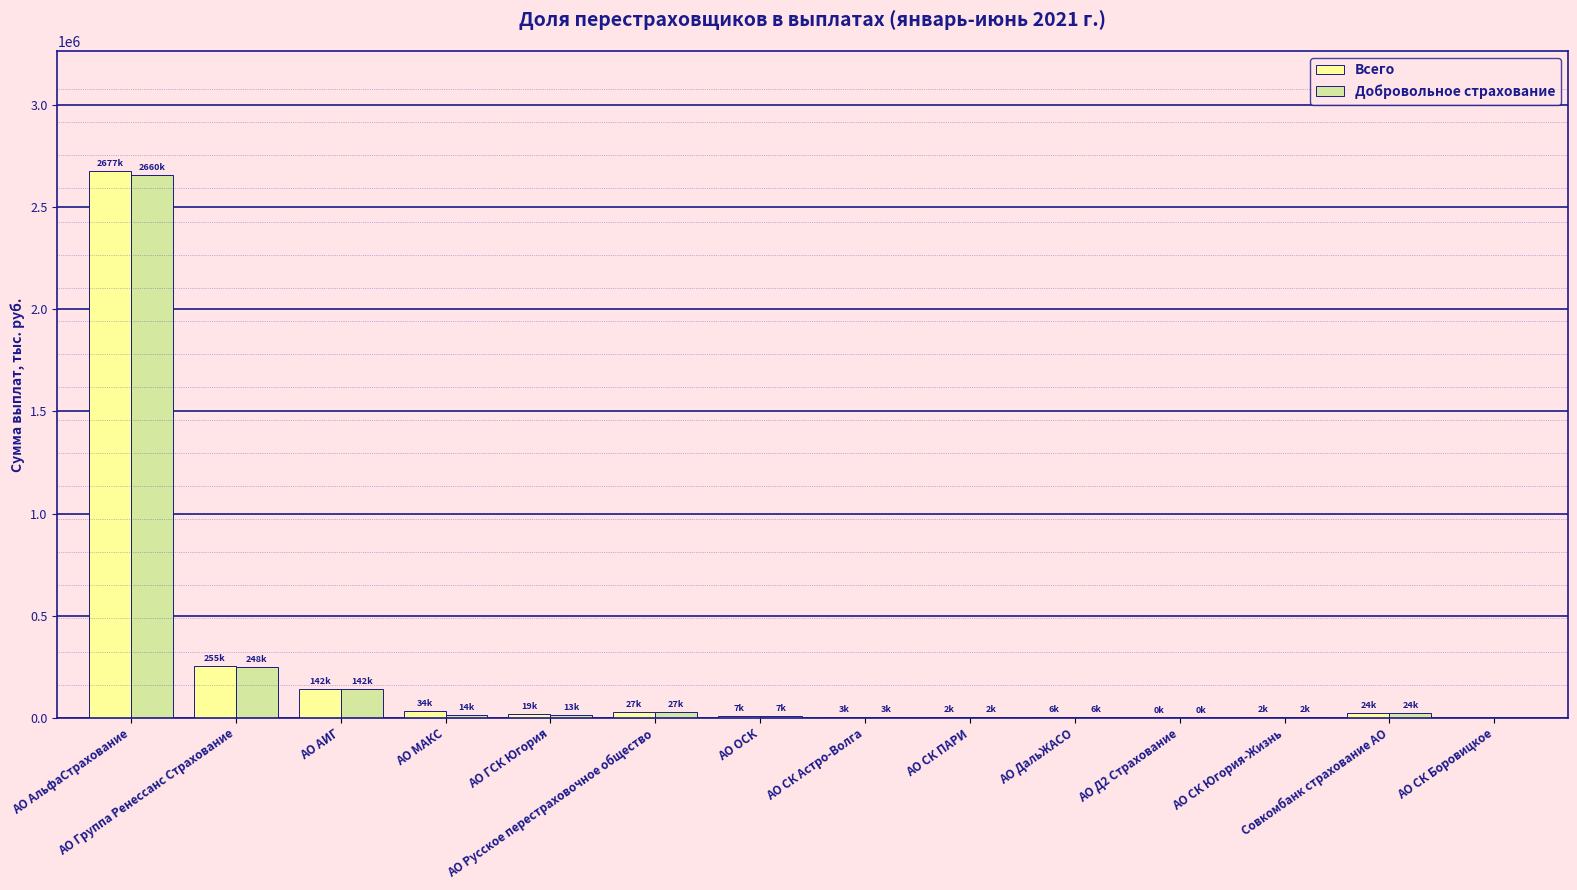

What is the maximum value for Добровольное страхование?

2659917.3